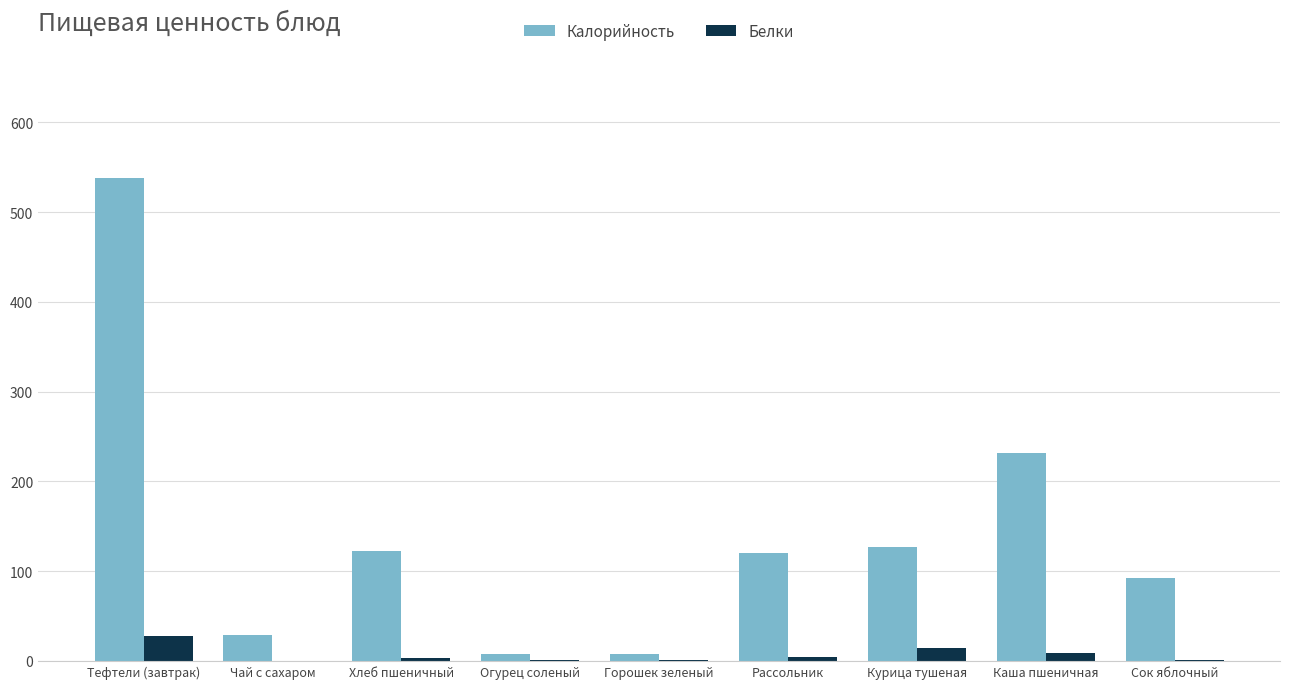

Between Горошек зеленый and Рассольник, which series saw the biggest shift?

Калорийность